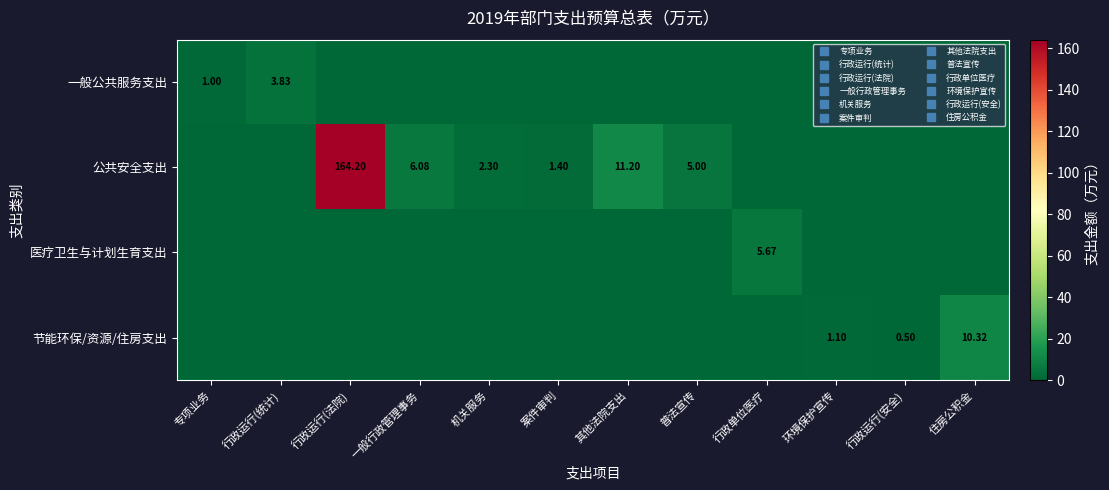

What is the sum of all 医疗卫生与计划生育支出 values?

5.7